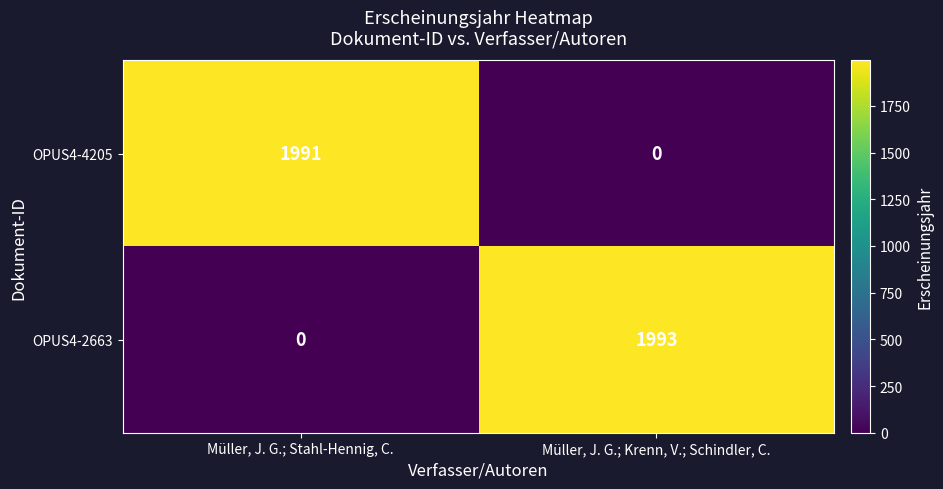

What is the spread (max minus min) of values at Müller, J. G.; Krenn, V.; Schindler, C.?

1993